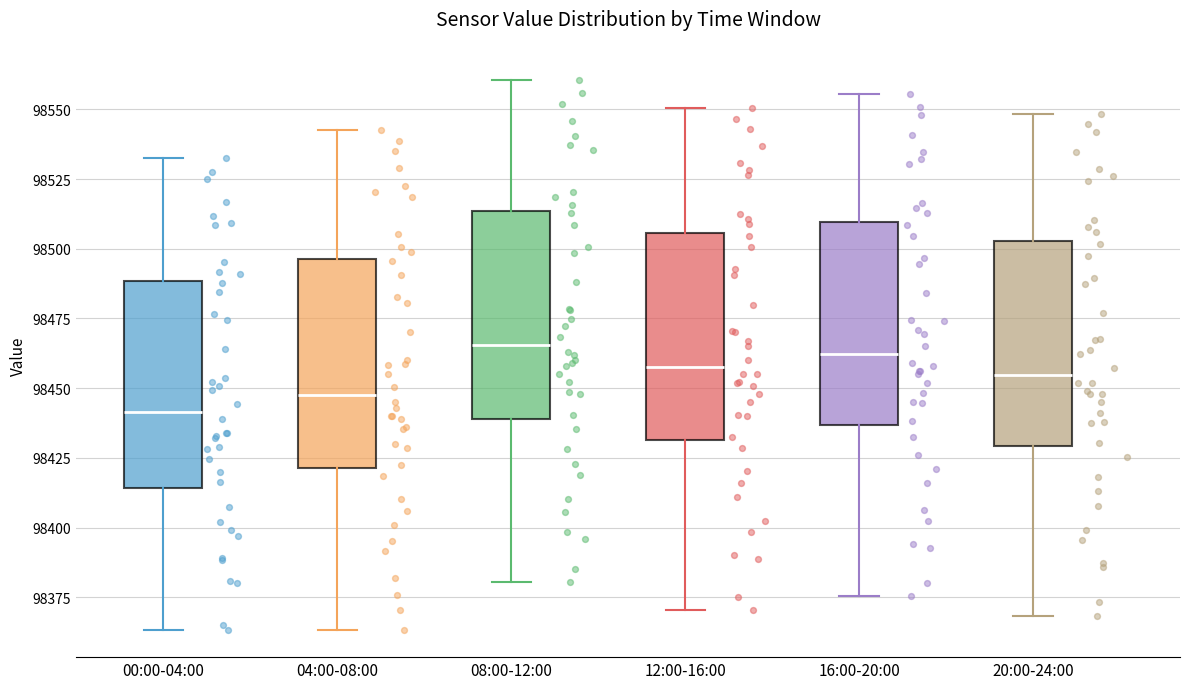

Which box has the lowest median line?

00:00-04:00